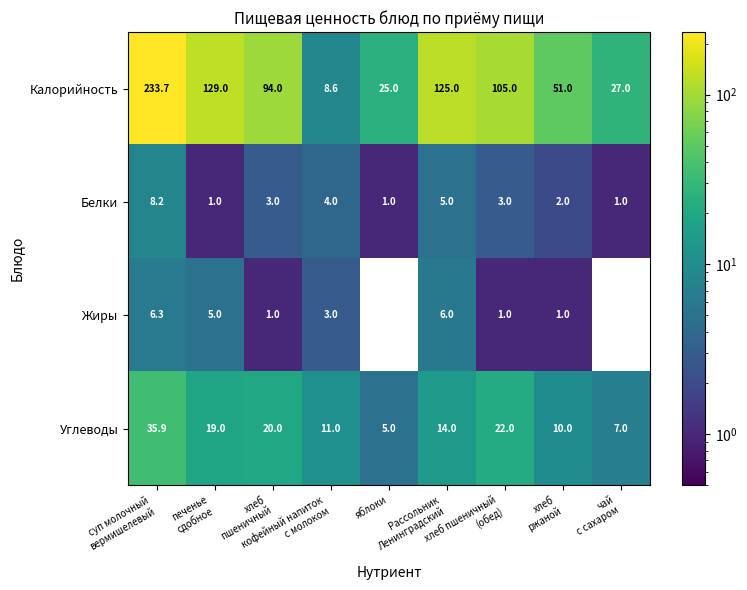

Rank the series by their maximum value, from lowest to highest.

Жиры, Белки, Углеводы, Калорийность